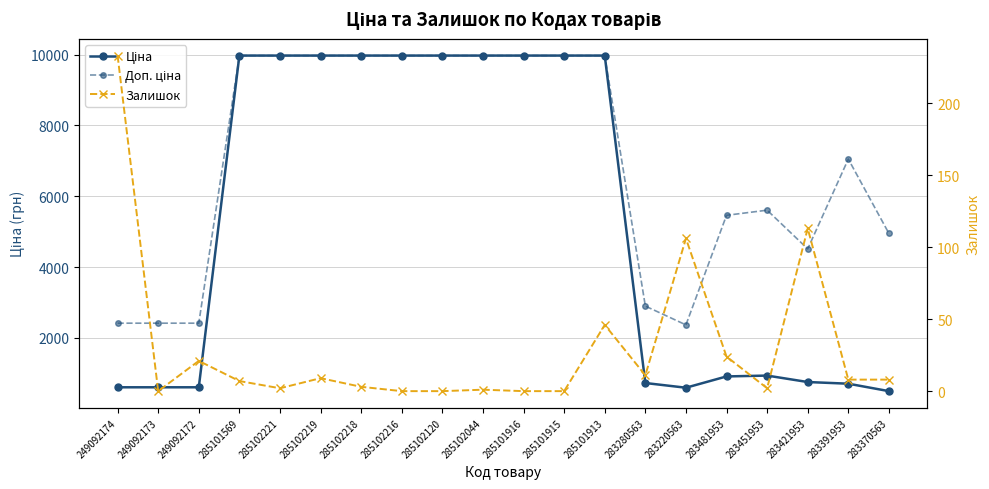

Is this an area chart (filled region under the line)?

No